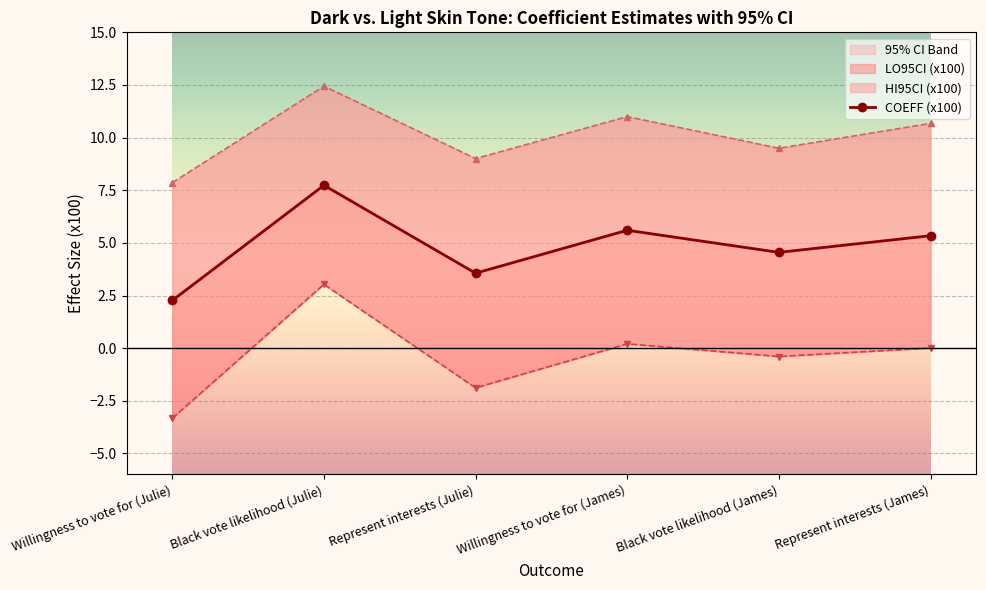

Is it true that HI95CI (x100) equals 14.5 at Black vote likelihood (James)?

False